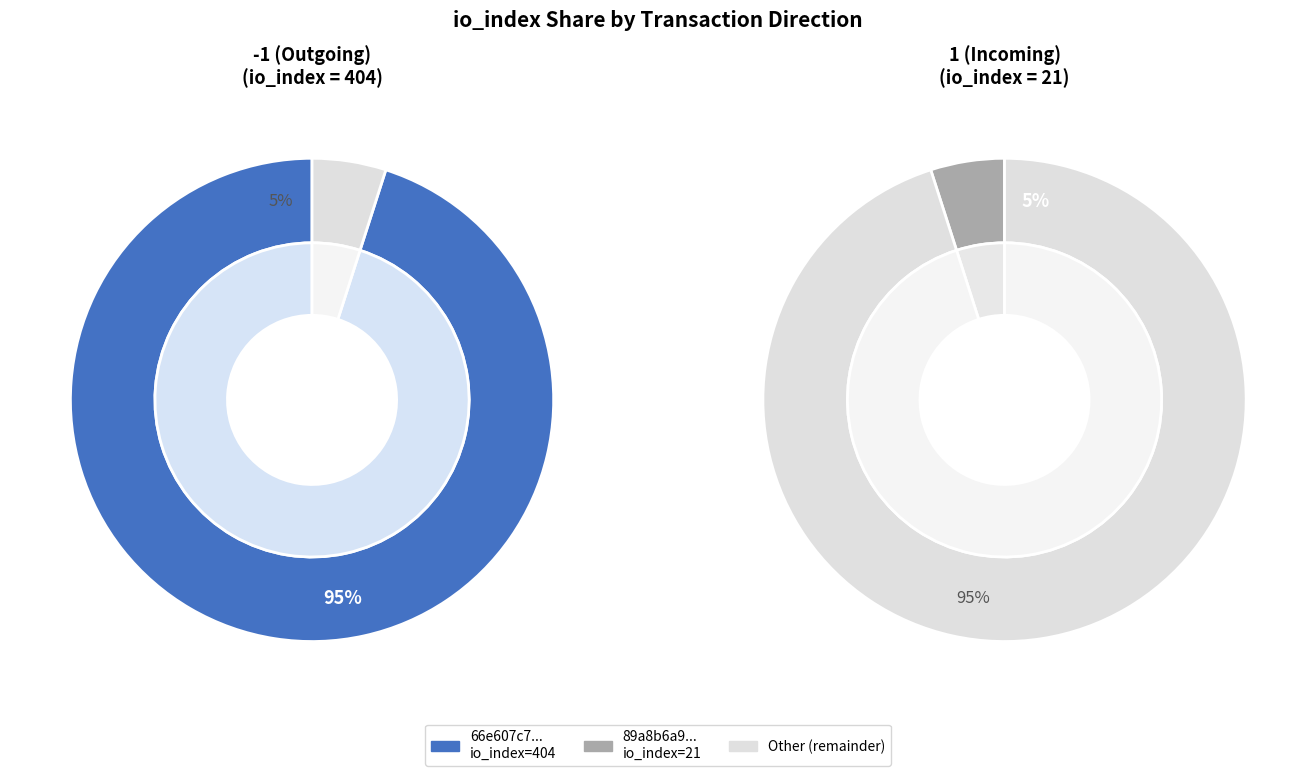

Count the number of slices in the pie.

2